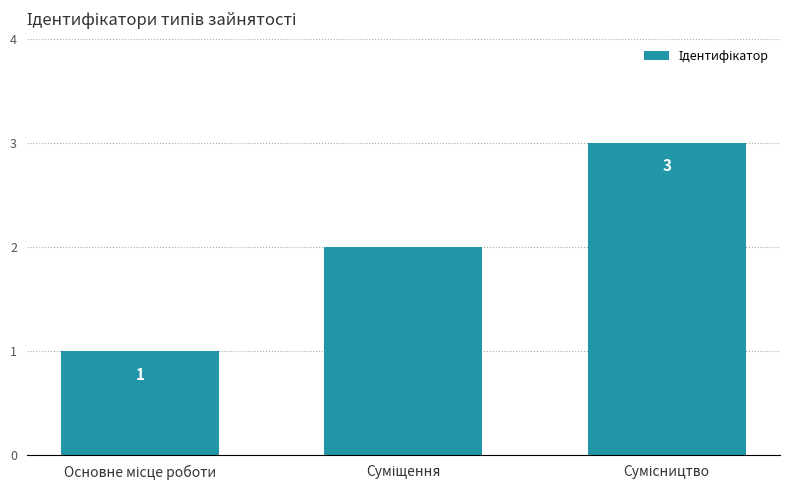

What is the maximum value shown in the chart?

3